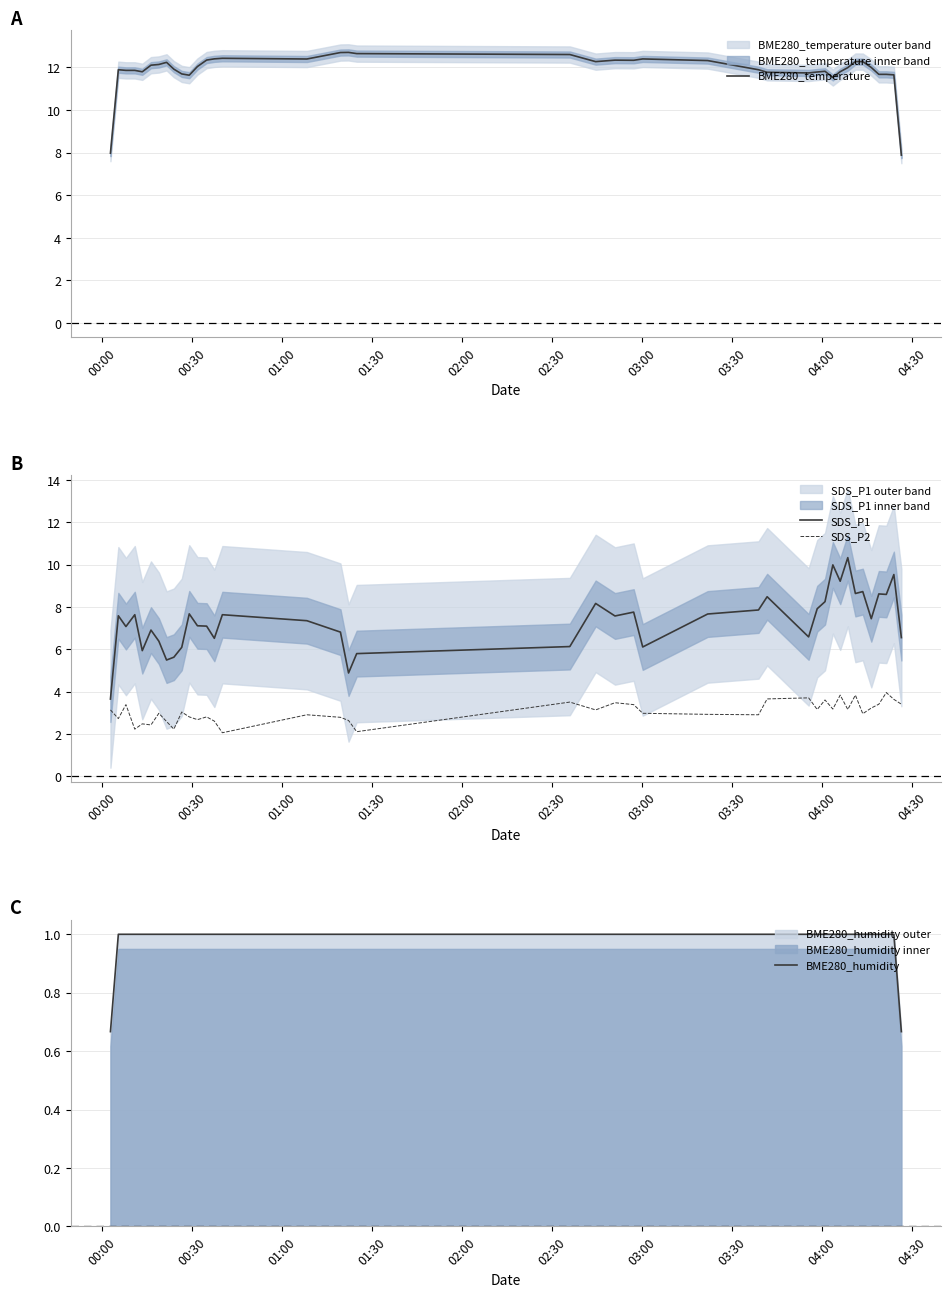

What is the lowest value of the SDS_P1 series?

3.6